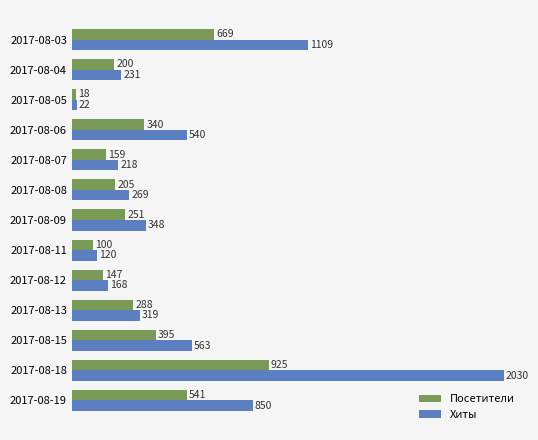

What are all the series names shown in the legend?

Посетители, Хиты